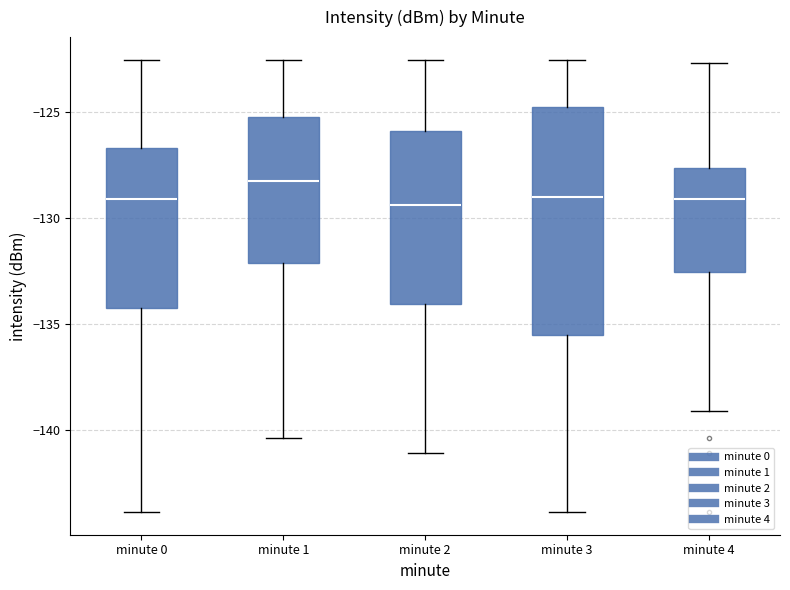

Which box is the tallest, from its lower edge to its upper edge?

minute 3